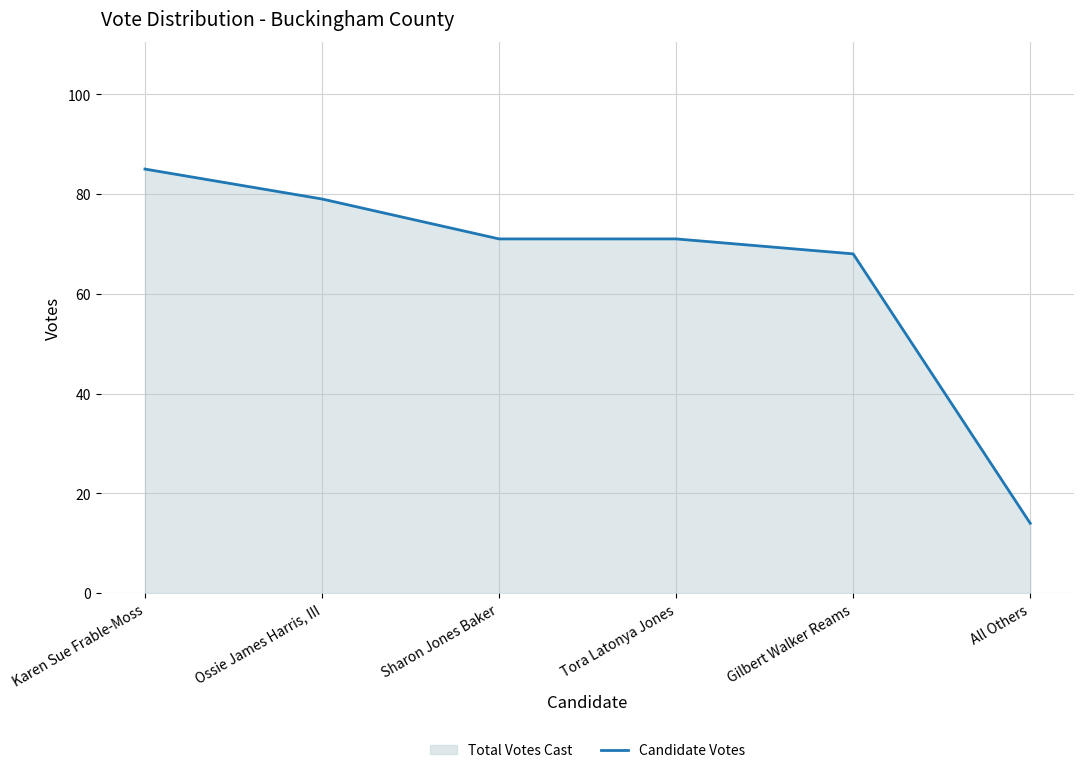

True or false: there are more than 2 points higher than both neighbors.

False